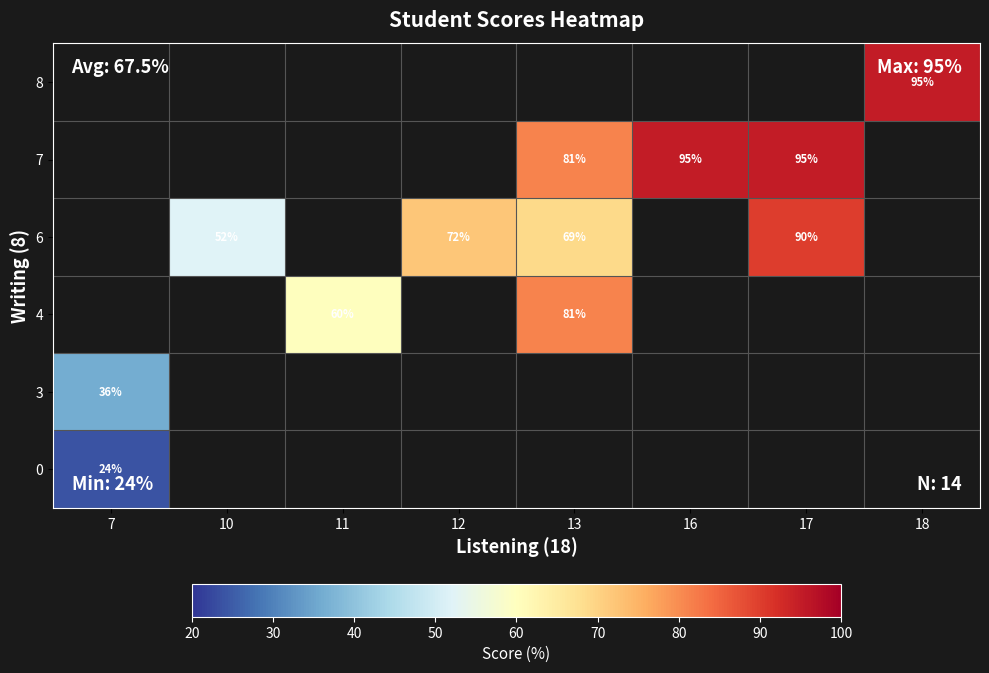

What is the sum of the 6 values at 12 and 17?

162